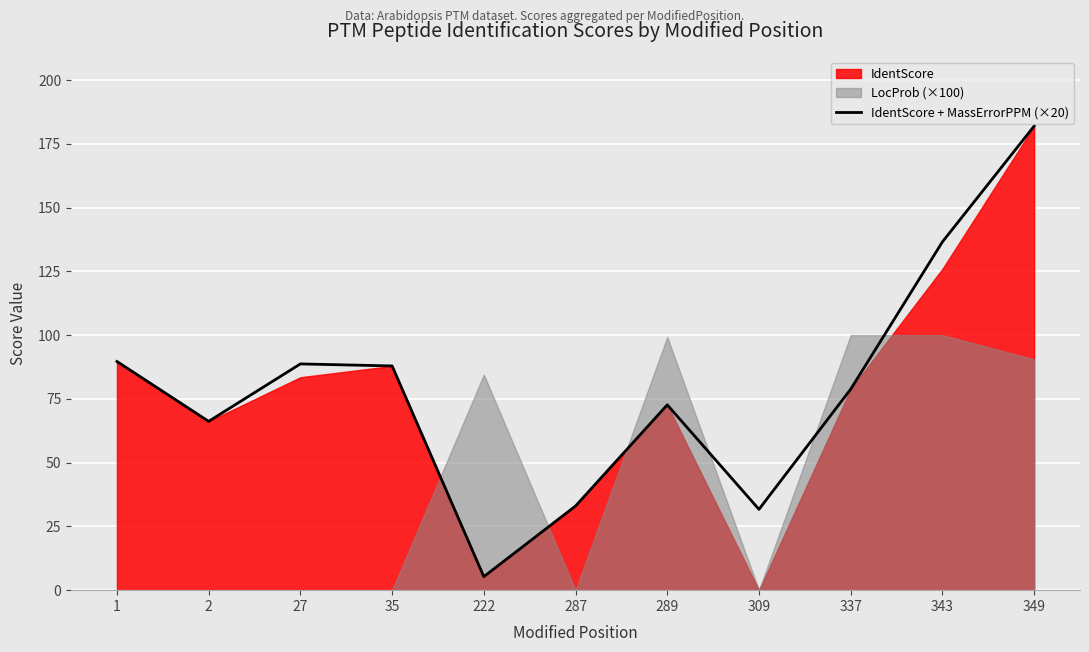

What is the difference between the maximum and minimum values?

176.7